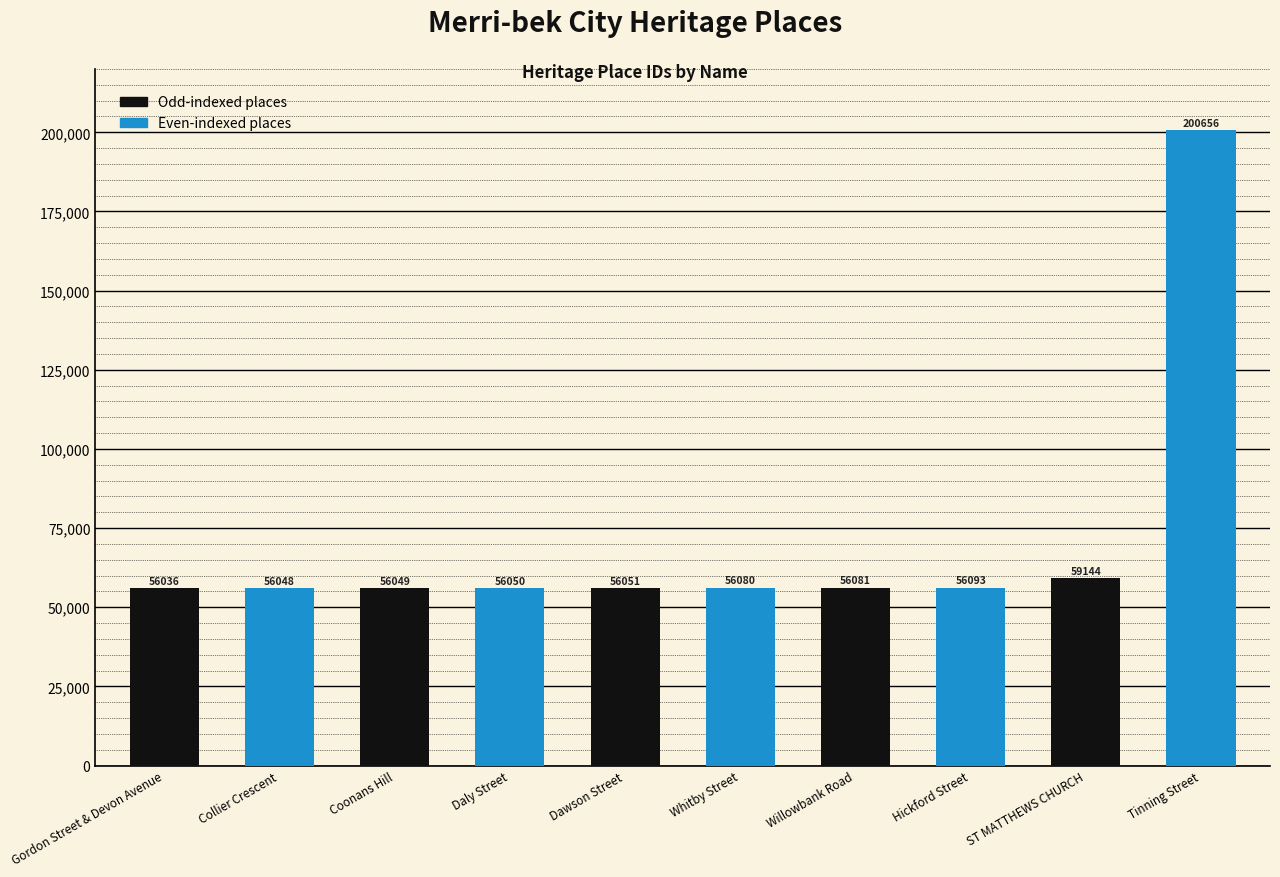

What is the label of the 7th bar from the left?

Willowbank Road